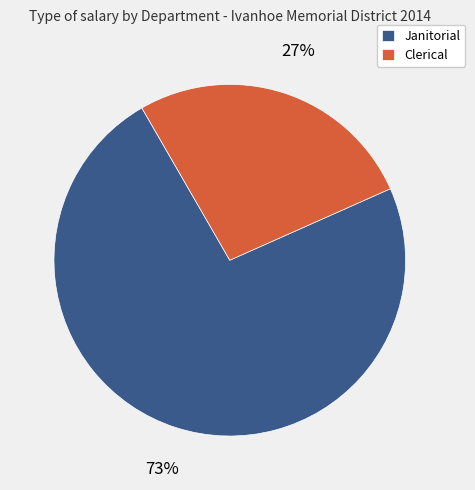

Is it true that Clerical is 27% of the pie?

True